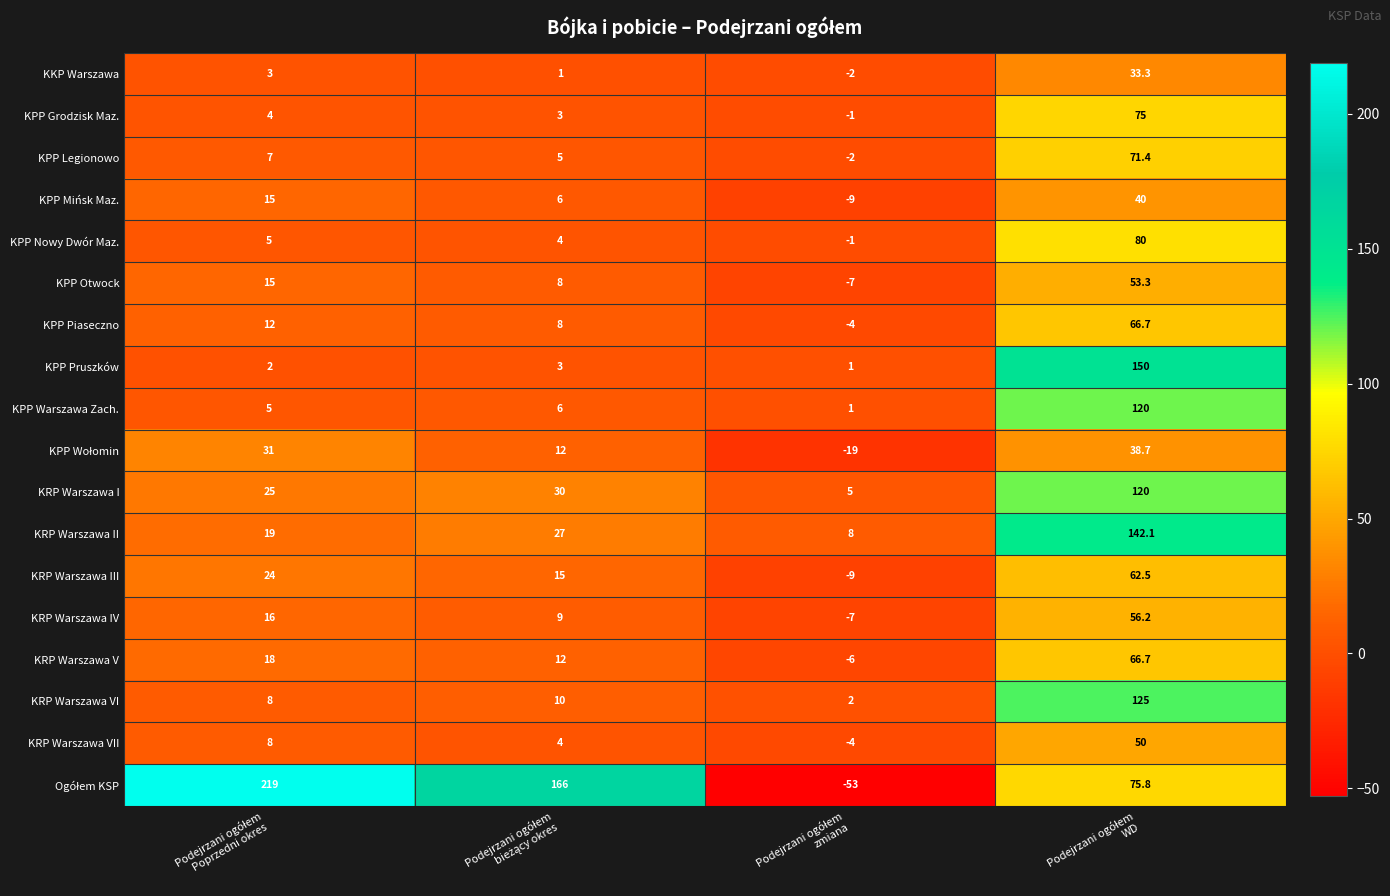

What is the maximum value for KRP Warszawa III?

62.5